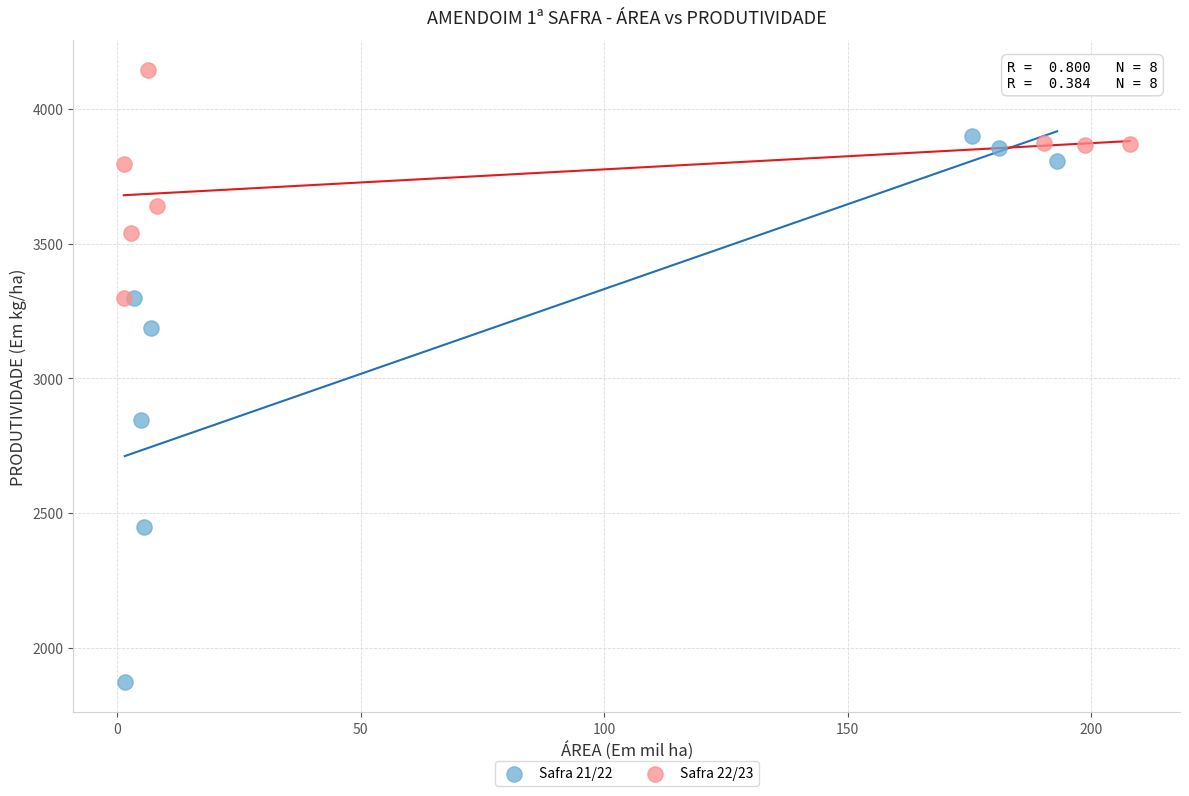

What are all the series names shown in the legend?

Safra 21/22, Safra 22/23